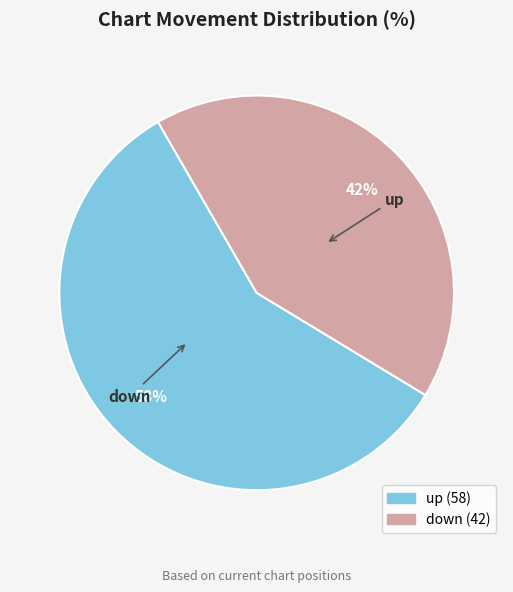

Which category has the biggest portion of the pie?

up